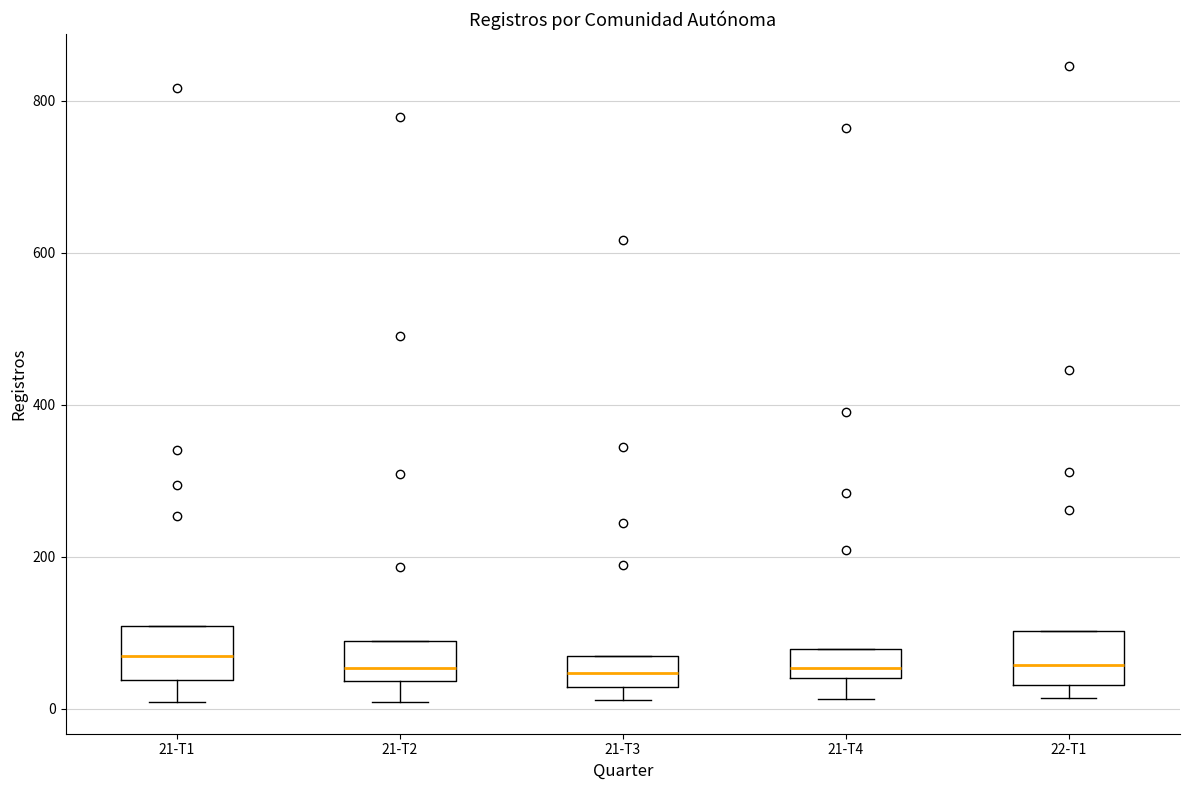

Reading left to right, read every box against the y-axis: the position of its median line, the range the box covers, and the ends of its whiskers. The values are not printed on the chart, so give them approximately, as read against the axis.

21-T1: median 80, box 40 to 100, whiskers 0 to 100
21-T2: median 60, box 40 to 80, whiskers 0 to 80
21-T3: median 40, box 20 to 80, whiskers 20 (just below the box's lower edge) to 80
21-T4: median 60, box 40 to 80, whiskers 20 to 80
22-T1: median 60, box 40 to 100, whiskers 20 to 100